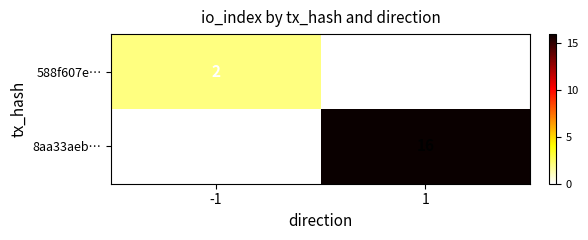

Which series has the largest total across all categories?

8aa33aeb…